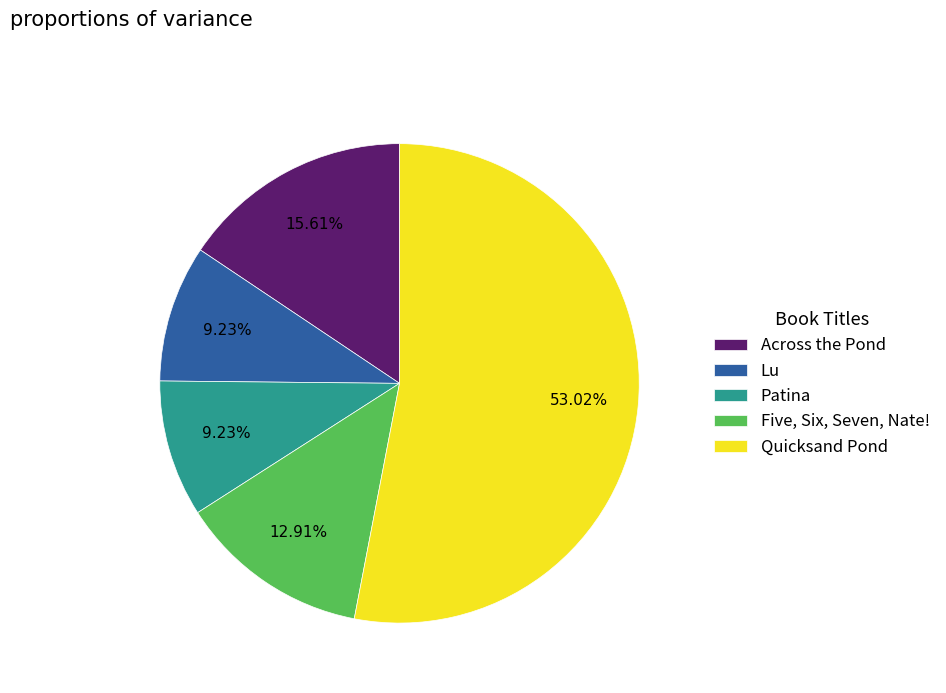

Which slice is the largest?

Quicksand Pond